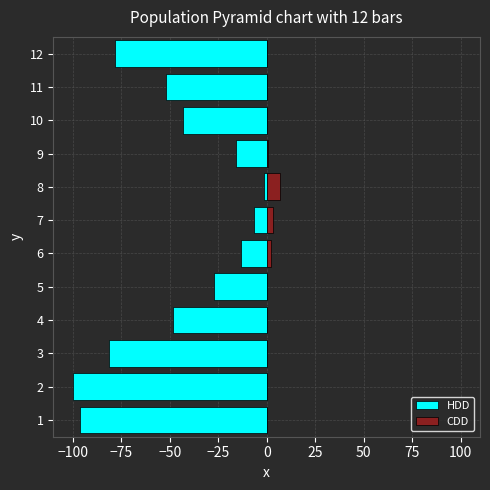

What is the total value across all series at 3?

-81.0